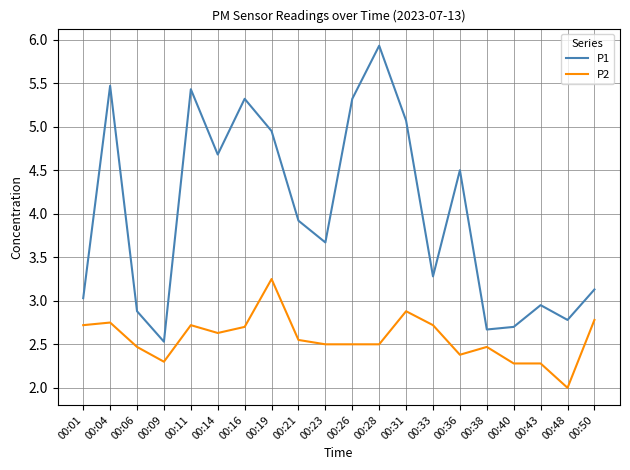

True or false: P1 and P2 cross at least once.

False